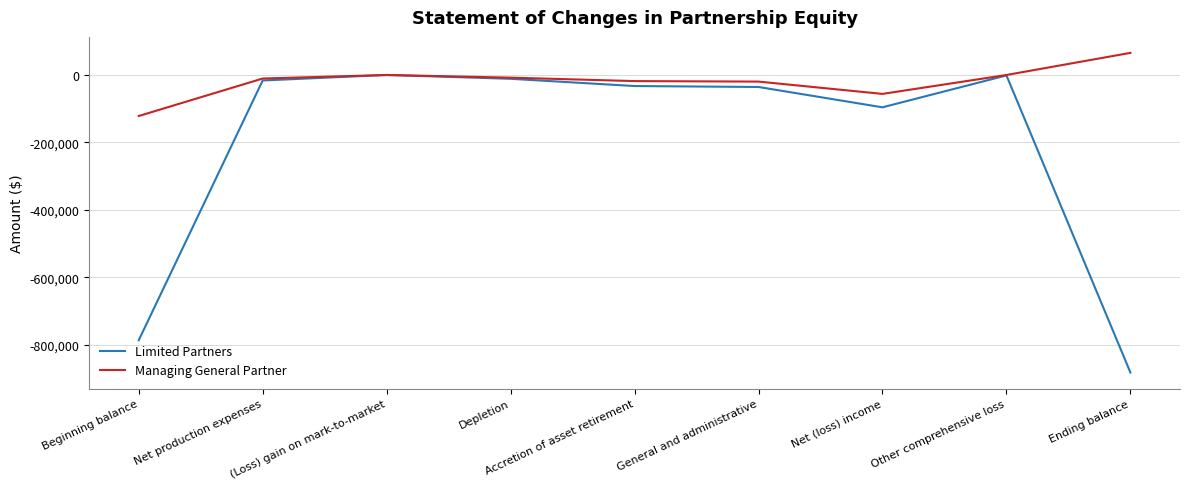

What is the sum of all Managing General Partner values?

-168300